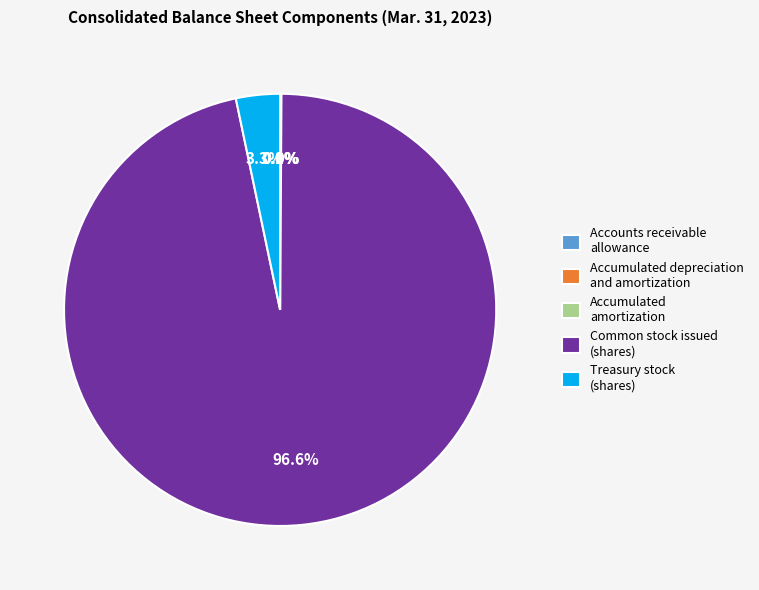

What portion of the pie excludes Common stock issued (shares)?

3.4%